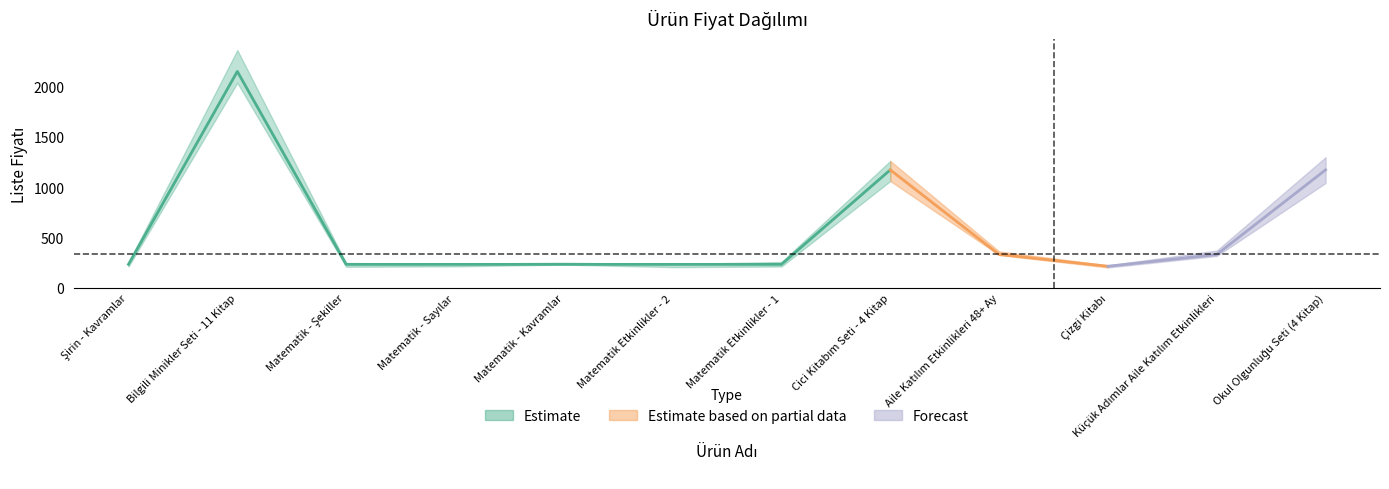

List the labels in order of value, largest first.

Bilgili Minikler Seti - 11 Kitap, Cici Kitabım Seti - 4 Kitap, Okul Olgunluğu Seti (4 Kitap), Aile Katılım Etkinlikleri 48+ Ay, Küçük Adımlar Aile Katılım Etkinlikleri, Şirin - Kavramlar, Matematik - Şekiller, Matematik - Sayılar, Matematik - Kavramlar, Matematik Etkinlikler - 2, Matematik Etkinlikler - 1, Çizgi Kitabı